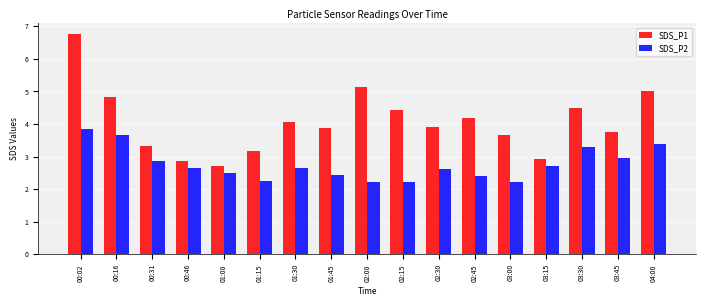

Does the chart contain stacked bars?

No